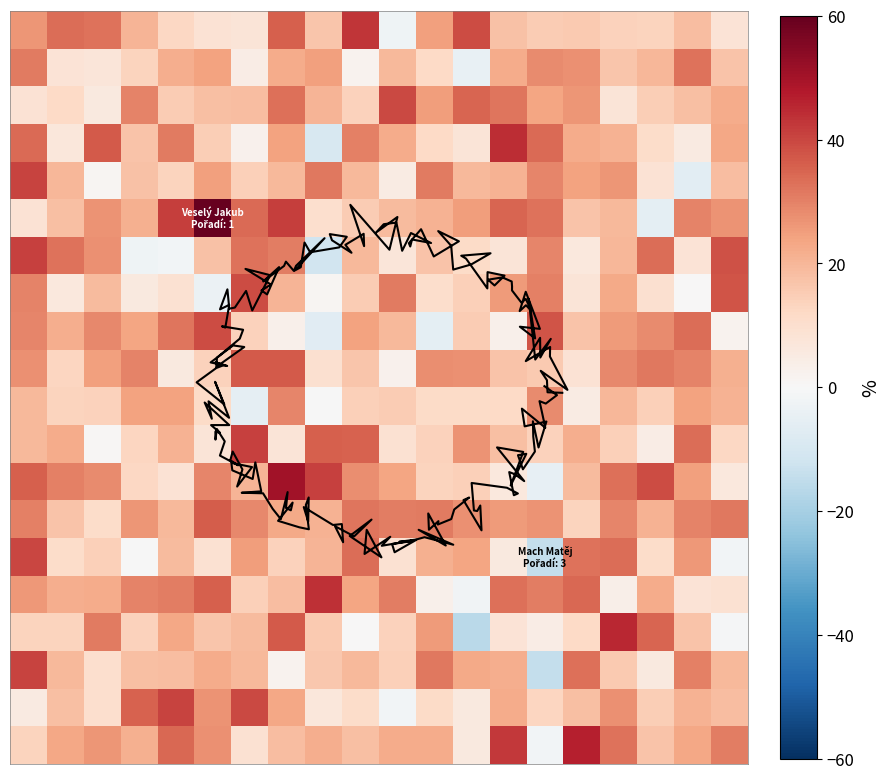

At which category does the chart reach its peak across all series?

5